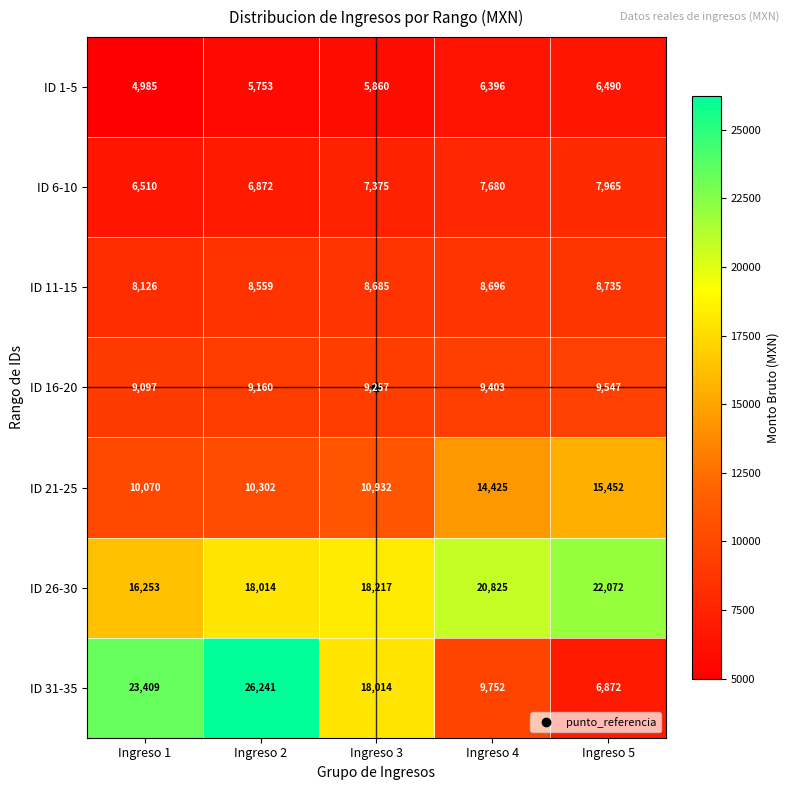

What is the lowest value of the ID 11-15 series?

8126